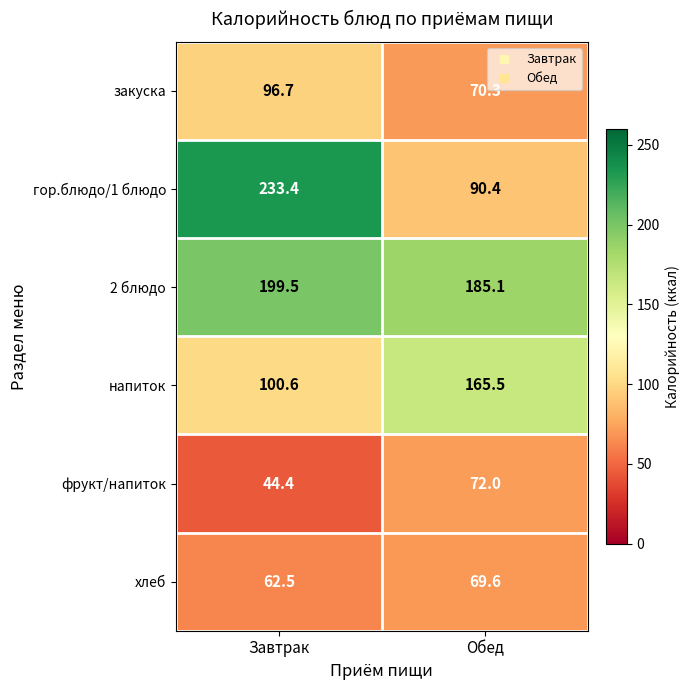

What is the sum of the хлеб values at Обед and Завтрак?

132.1